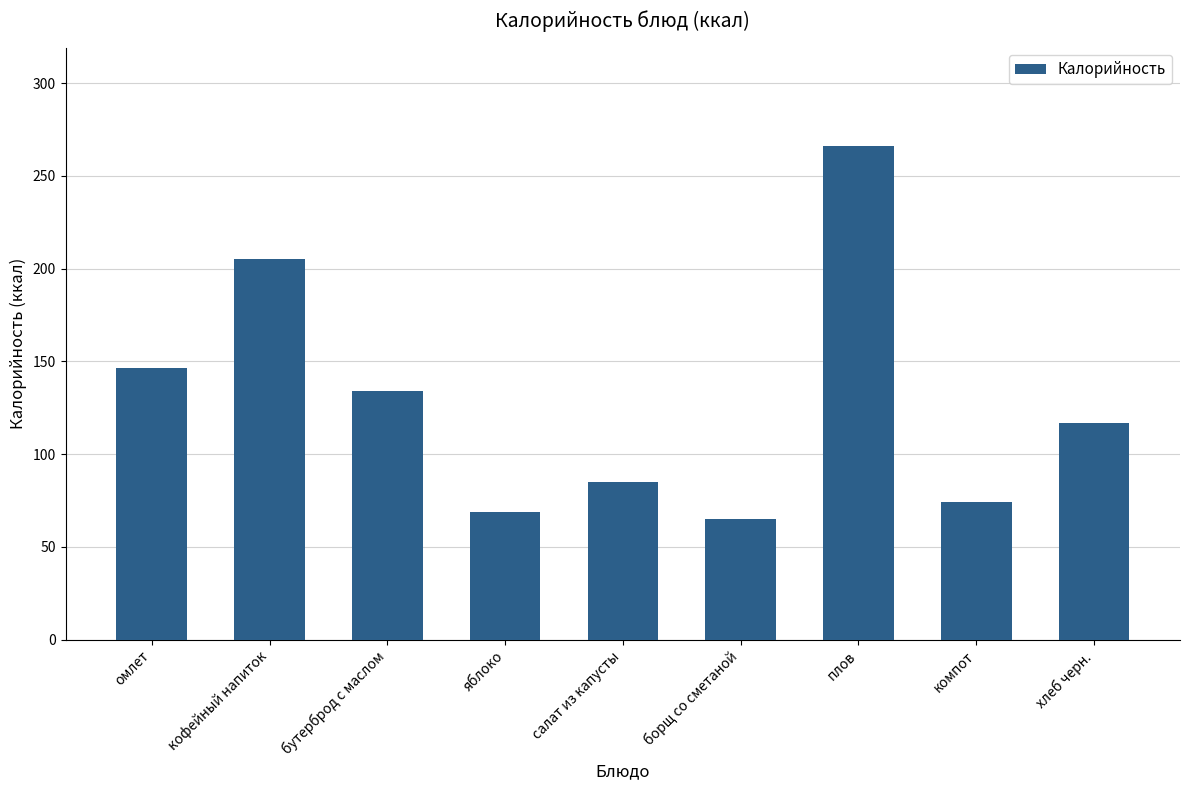

Reading left to right, transcribe all the data shown in this chart.

146.3	205.0	134.0	69.0	85.0	65.0	266.0	74.0	117.0